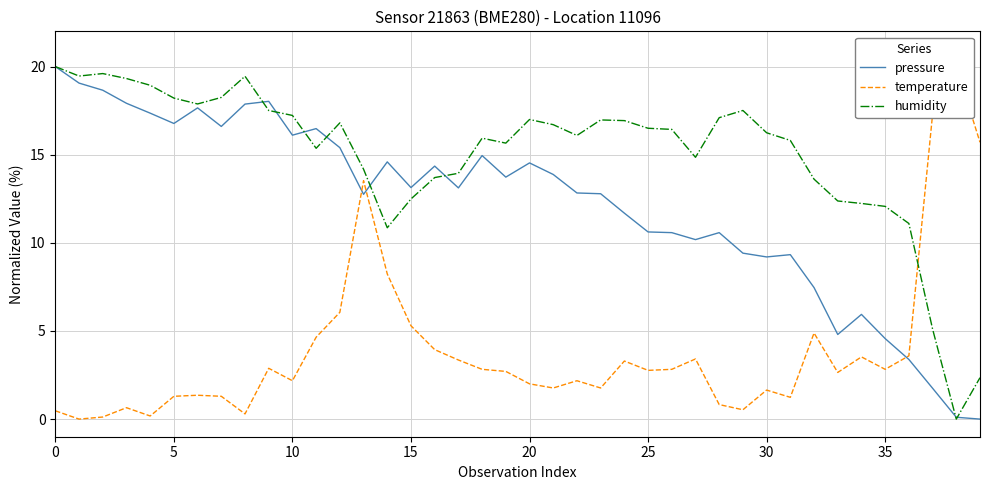

Where do humidity and temperature first cross each other?

36 and 37